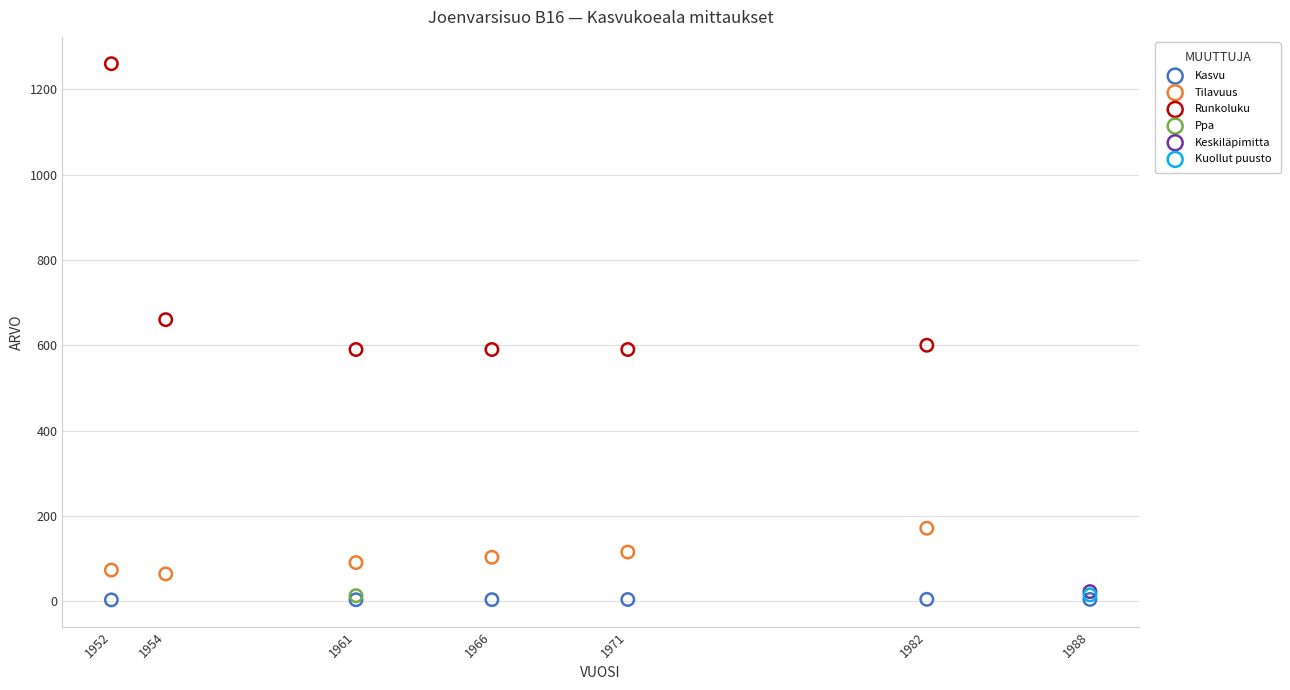

Which series reaches the maximum Y coordinate?

Runkoluku